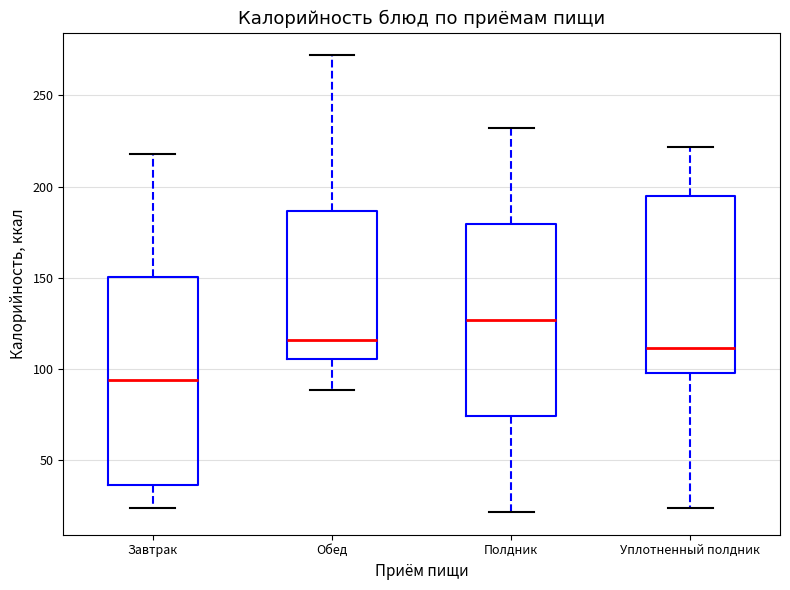

Which box's median line is the lowest?

Завтрак